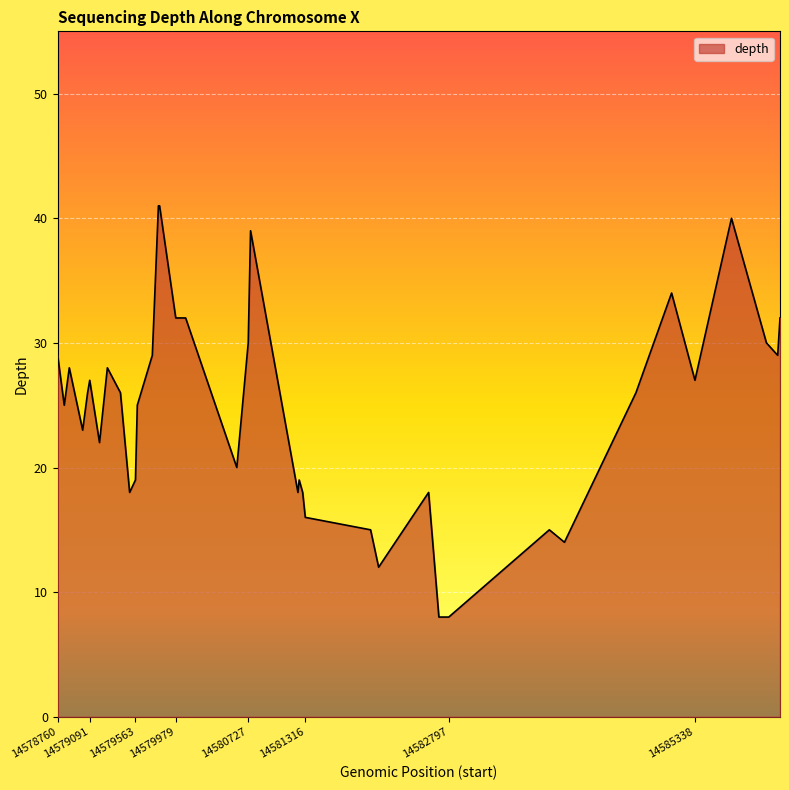

What is the difference between the maximum and minimum values?

33